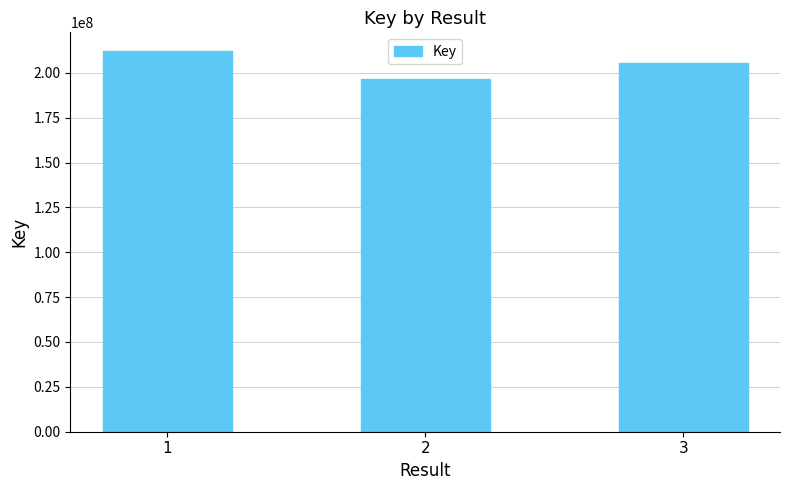

What value does the data have at 3, to the nearest 50?

205327800